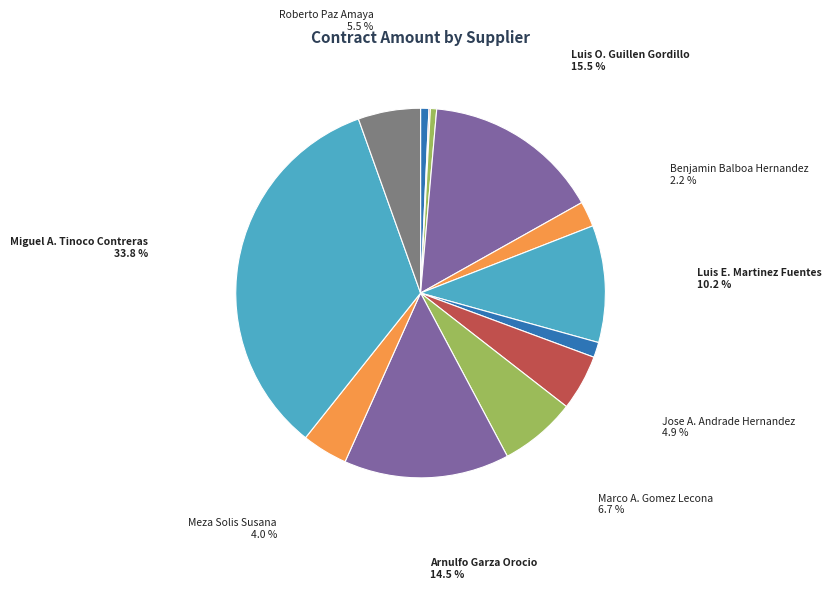

To the nearest percent, what is the average slice percentage?

8%